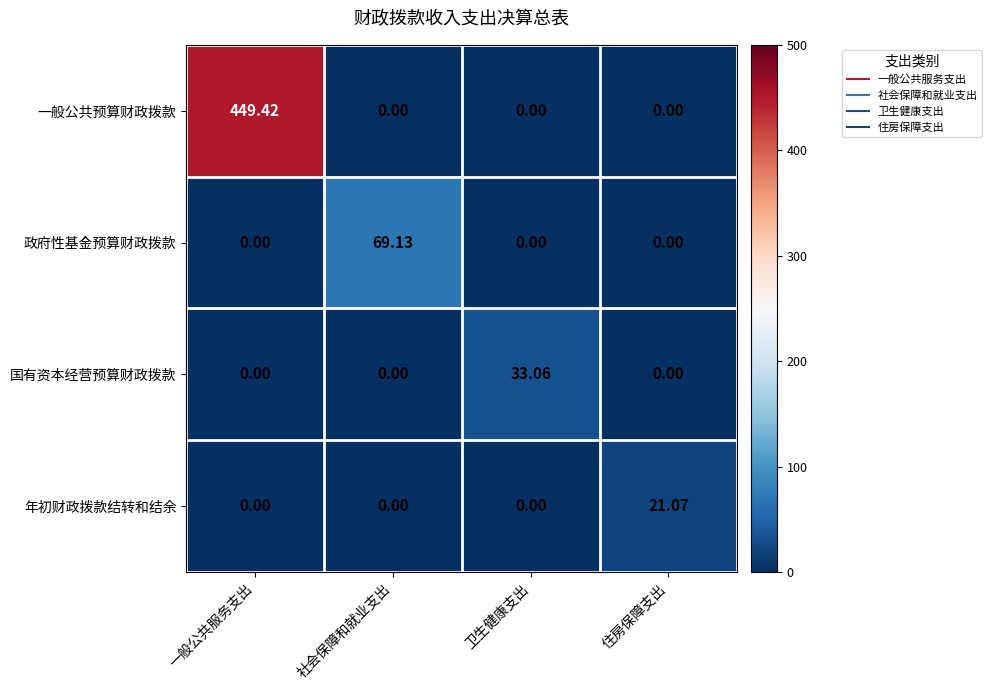

Which label corresponds to the largest value in the chart?

一般公共服务支出